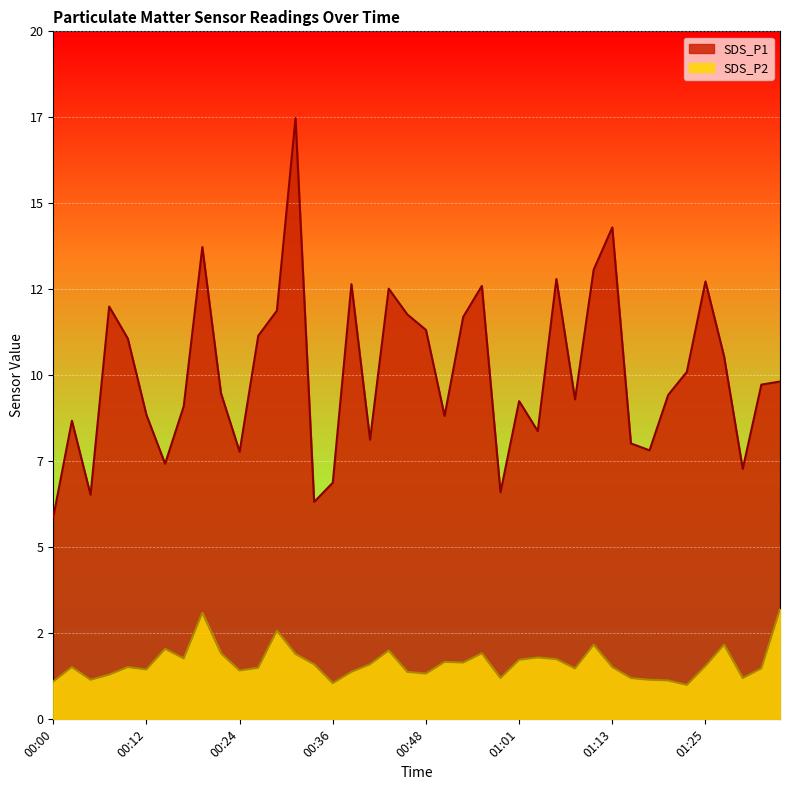

What position from the right is 00:04?

38